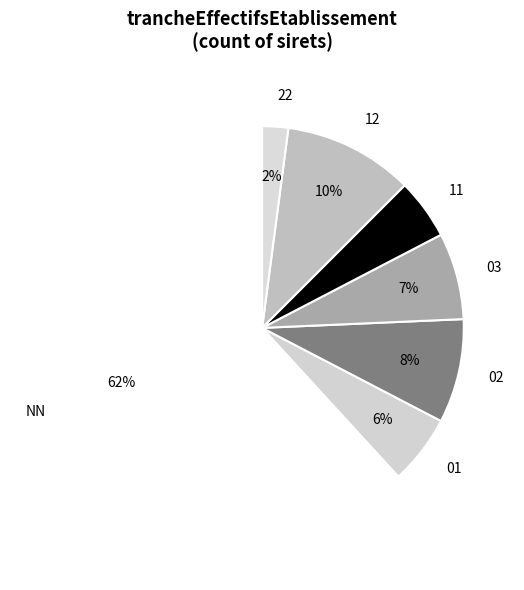

True or false: 01 accounts for 18% of the total.

False